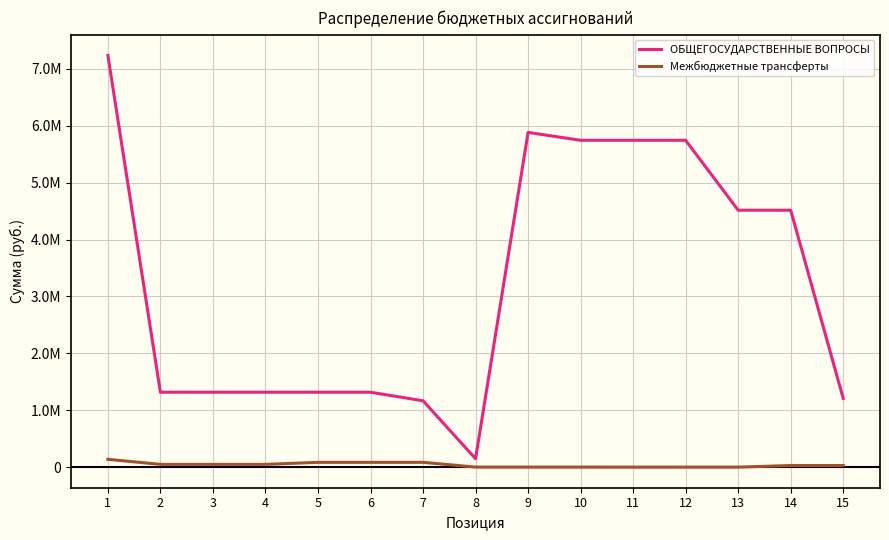

Reading right to left, what are all the values shown in this chart?

ОБЩЕГОСУДАРСТВЕННЫЕ ВОПРОСЫ: 15=1208163.5	14=4514940.0	13=4514940.0	12=5743603.5	11=5743603.5	10=5743603.5	9=5882203.5	8=150000.0	7=1167300.0	6=1317300.0	5=1317300.0	4=1317300.0	3=1317300.0	2=1317300.0	1=7234703.5
Межбюджетные трансферты: 15=29700.0	14=29700.0	13=1300.0	12=1300.0	11=1300.0	10=2100.0	9=2100.0	8=2100.0	7=85500.0	6=85500.0	5=85500.0	4=49700.0	3=49700.0	2=49700.0	1=138600.0